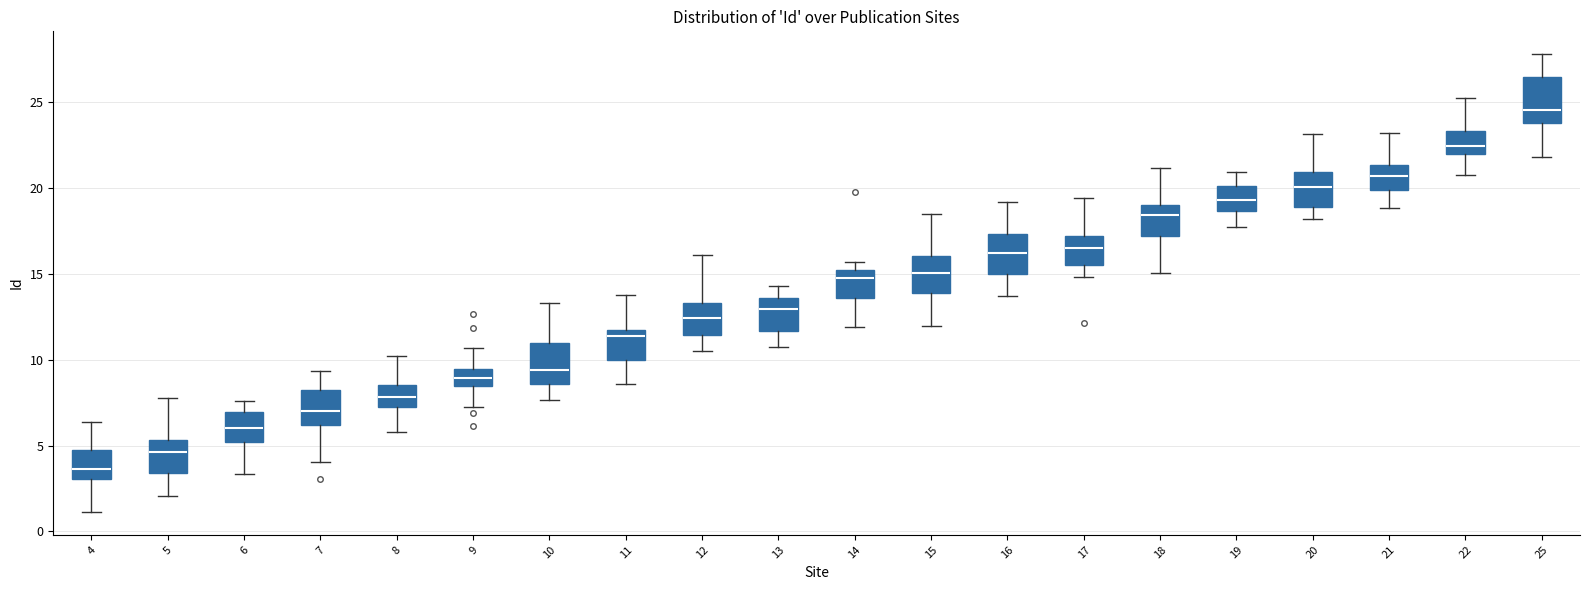

Where is the lower edge of the box at x = 7 on the y-axis? The values are not printed on the chart, so give them approximately, as read against the axis.

6.0